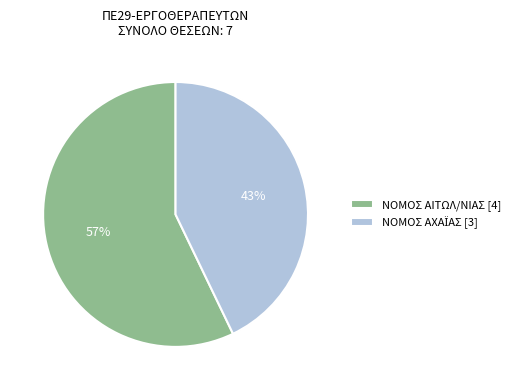

How many segments does this pie chart have?

2